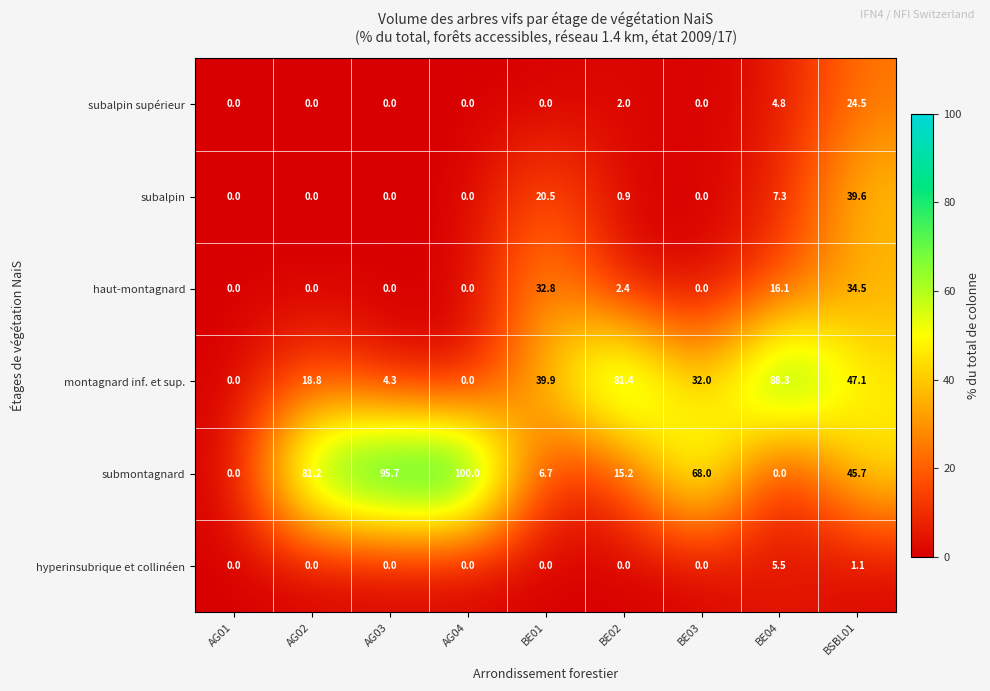

Where is subalpin supérieur nearest to the value 12?

BE04